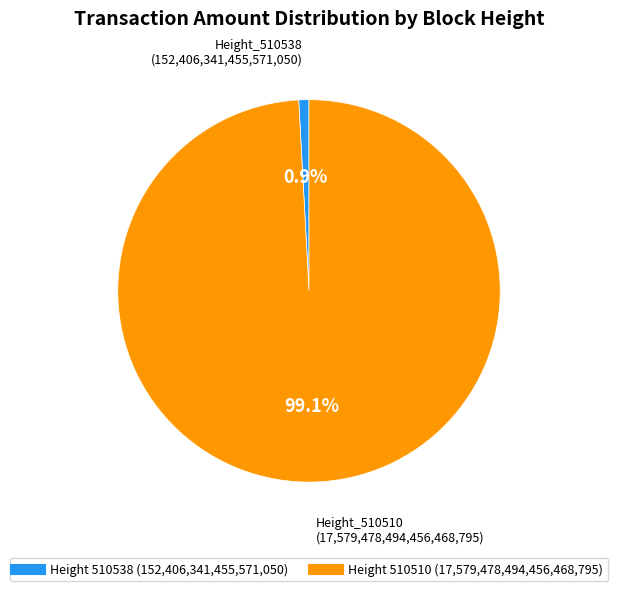

Does any single category account for the majority?

Yes